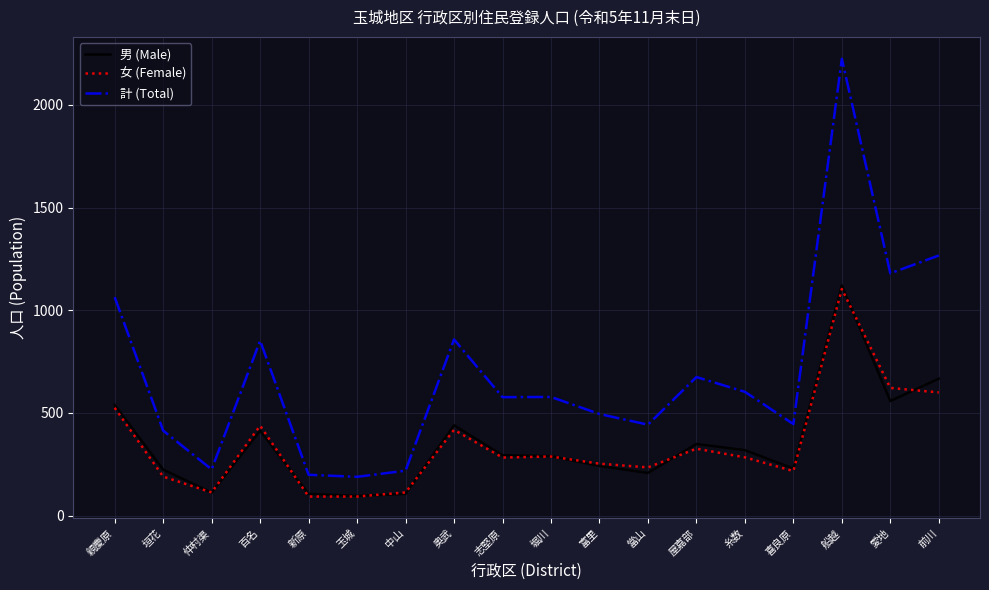

Which series has the widest spread of values?

計 (Total)